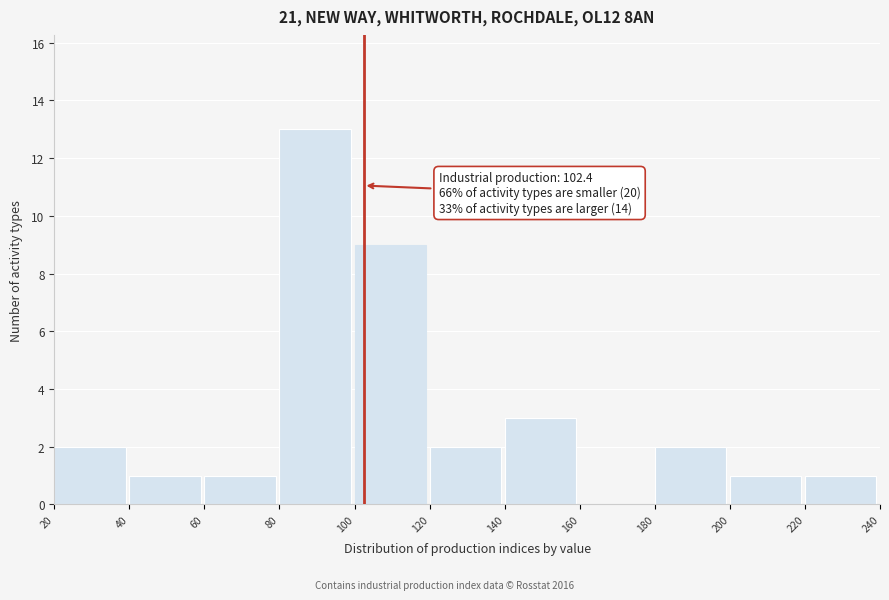

Which range on the x-axis has the tallest bar?

80 to 100